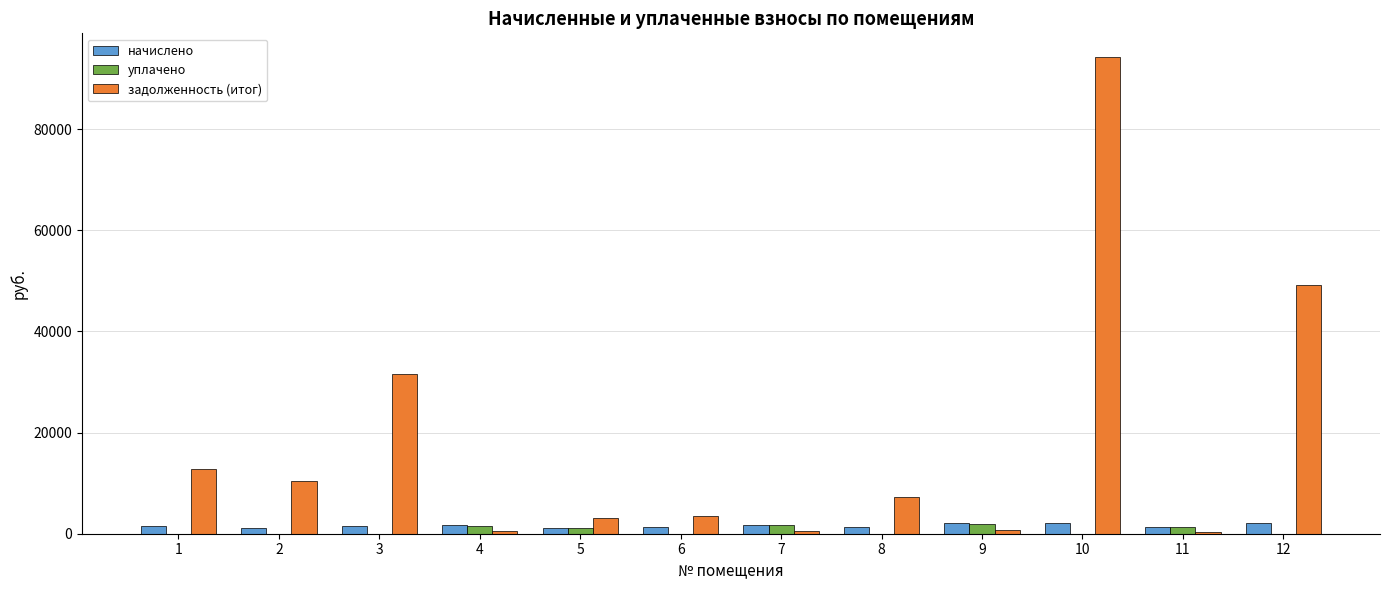

At which category does the chart reach its peak across all series?

10